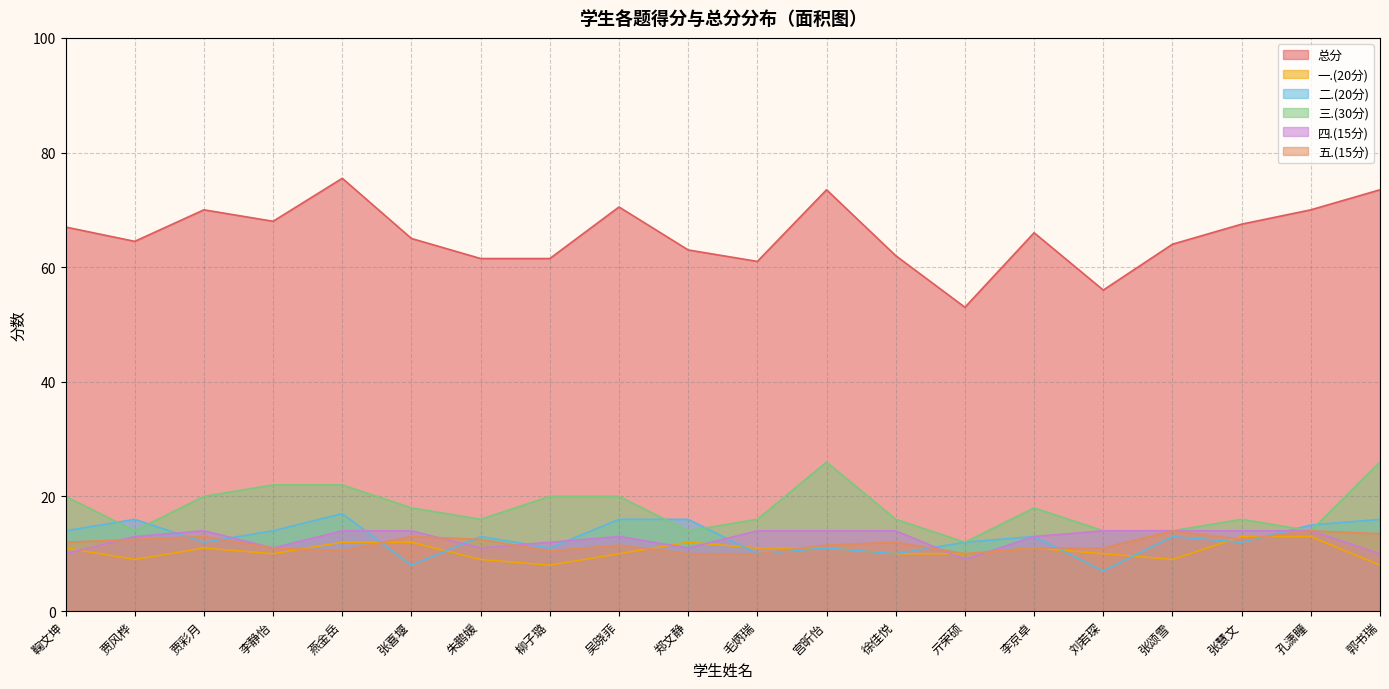

What are all the series names shown in the legend?

总分, 一.(20分), 二.(20分), 三.(30分), 四.(15分), 五.(15分)